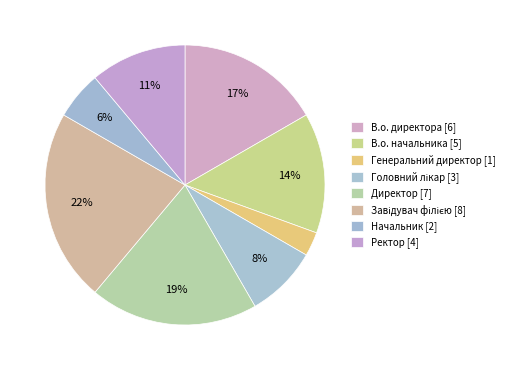

What percentage do В.о. директора and Начальник together represent?

22.2%